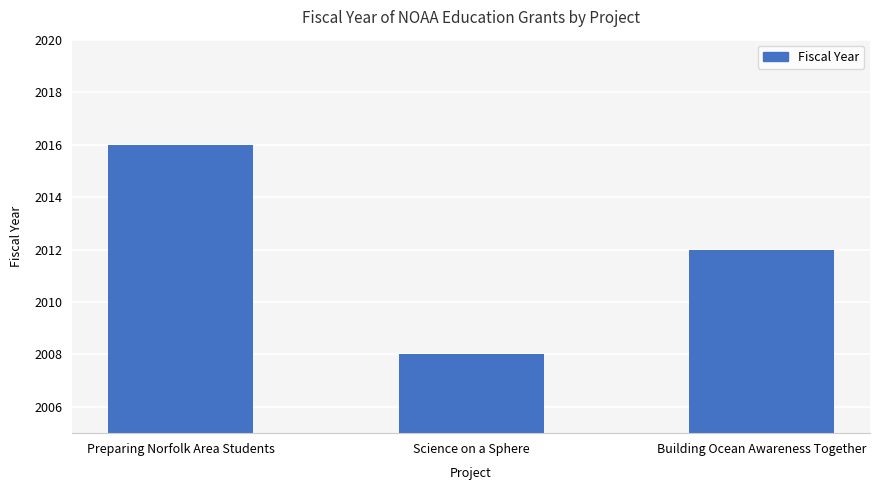

Rank the categories by value from lowest to highest.

Science on a Sphere, Building Ocean Awareness Together, Preparing Norfolk Area Students